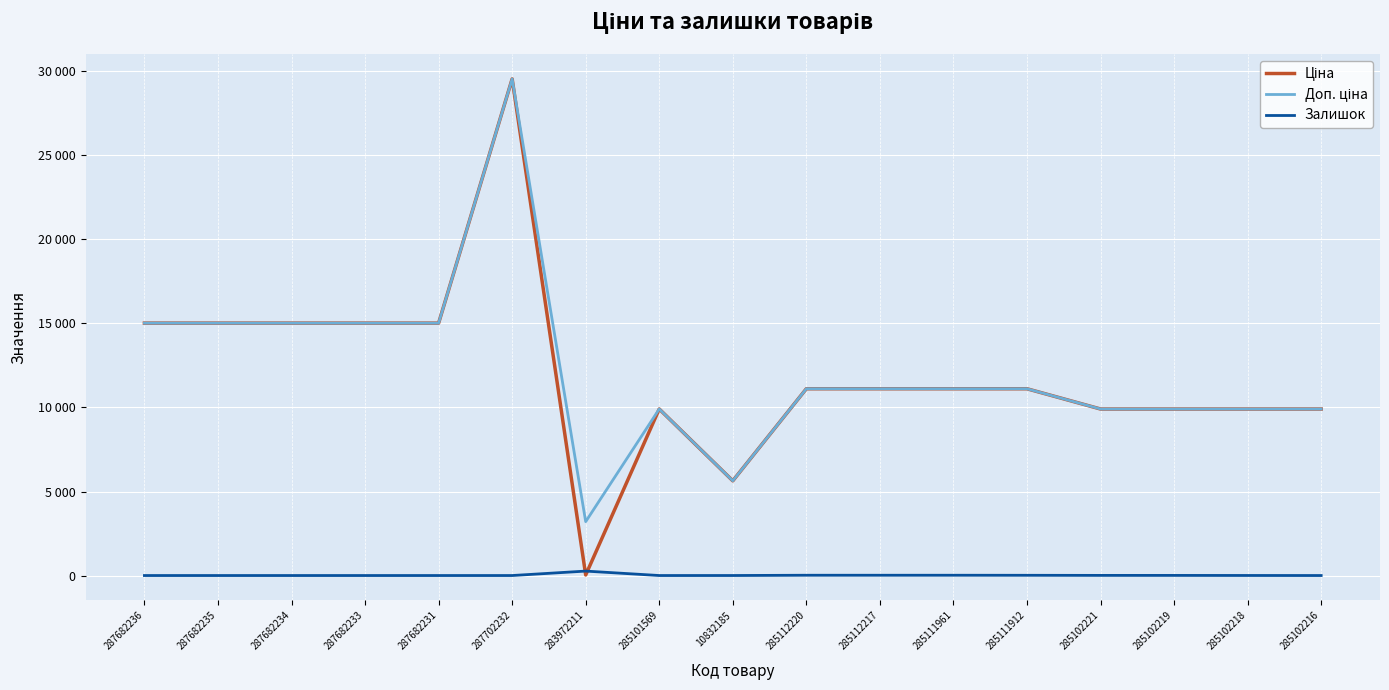

Does the chart have visible grid lines?

Yes